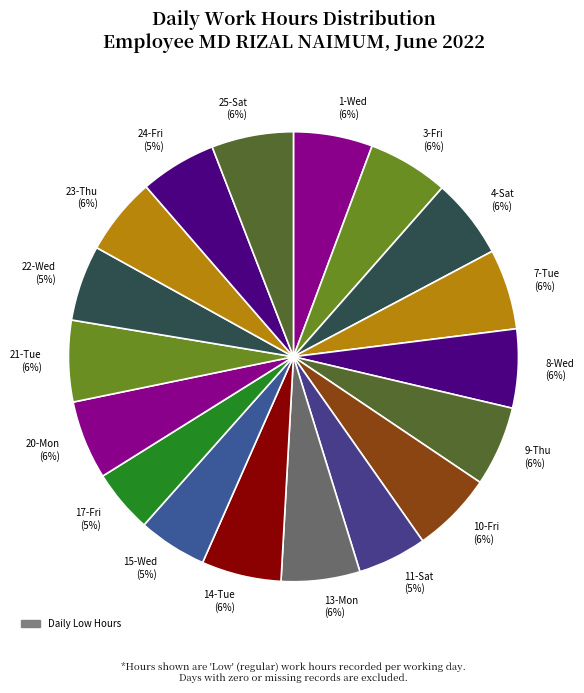

To the nearest percent, what is the average slice percentage?

6%